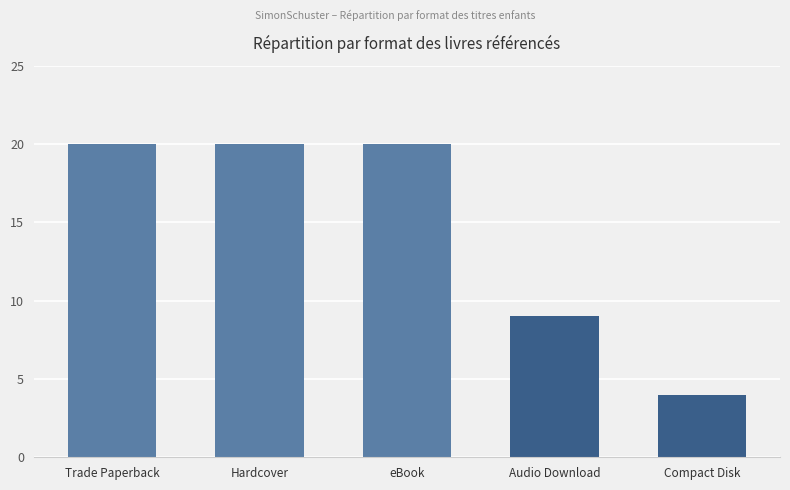

Reading right to left, list all the values displayed in this chart.

4	9	20	20	20